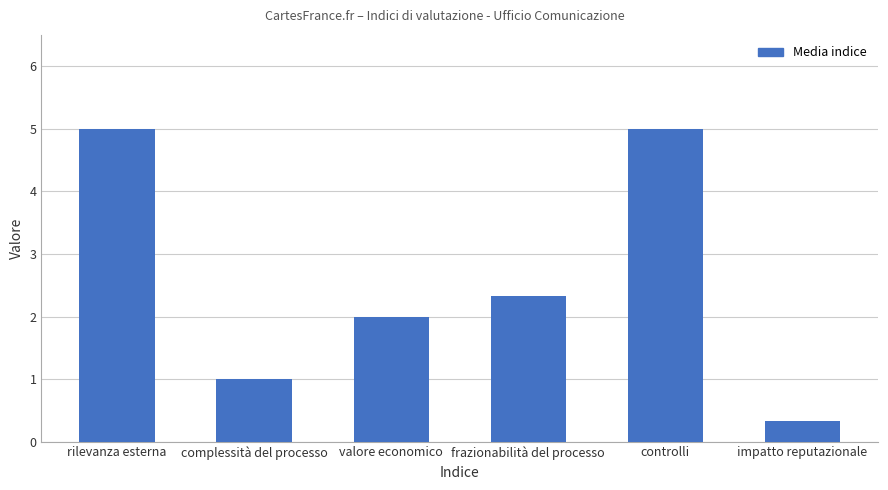

What is the maximum value shown in the chart?

5.0